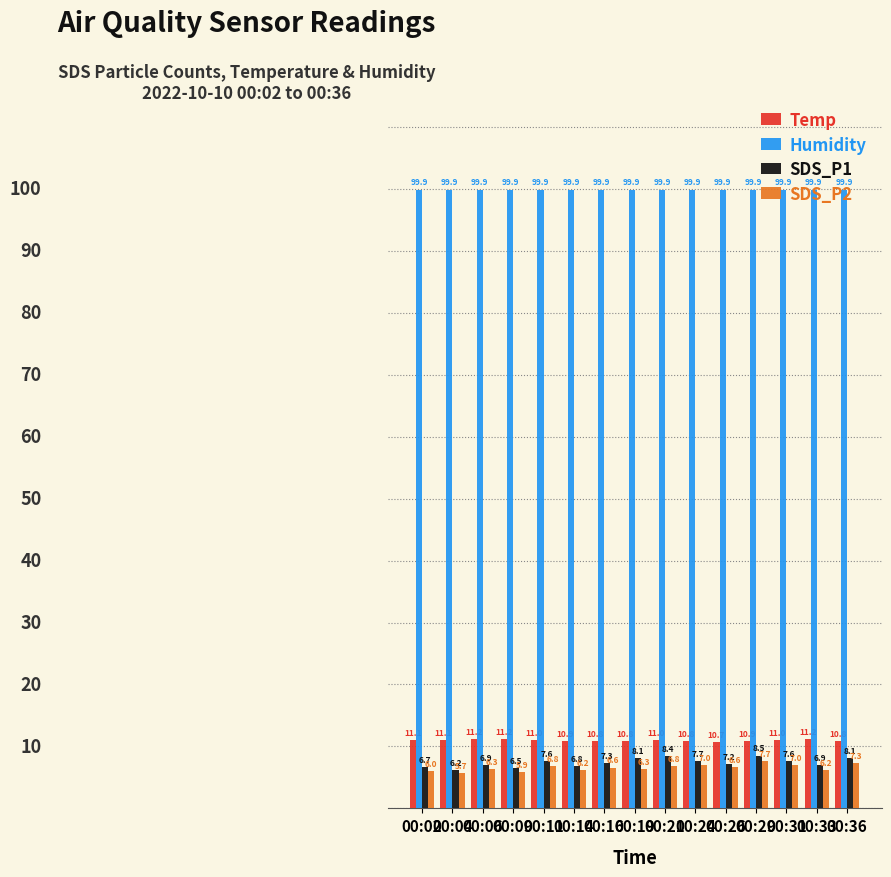

The value of Humidity at 00:19 is 99.9. True or false?

True